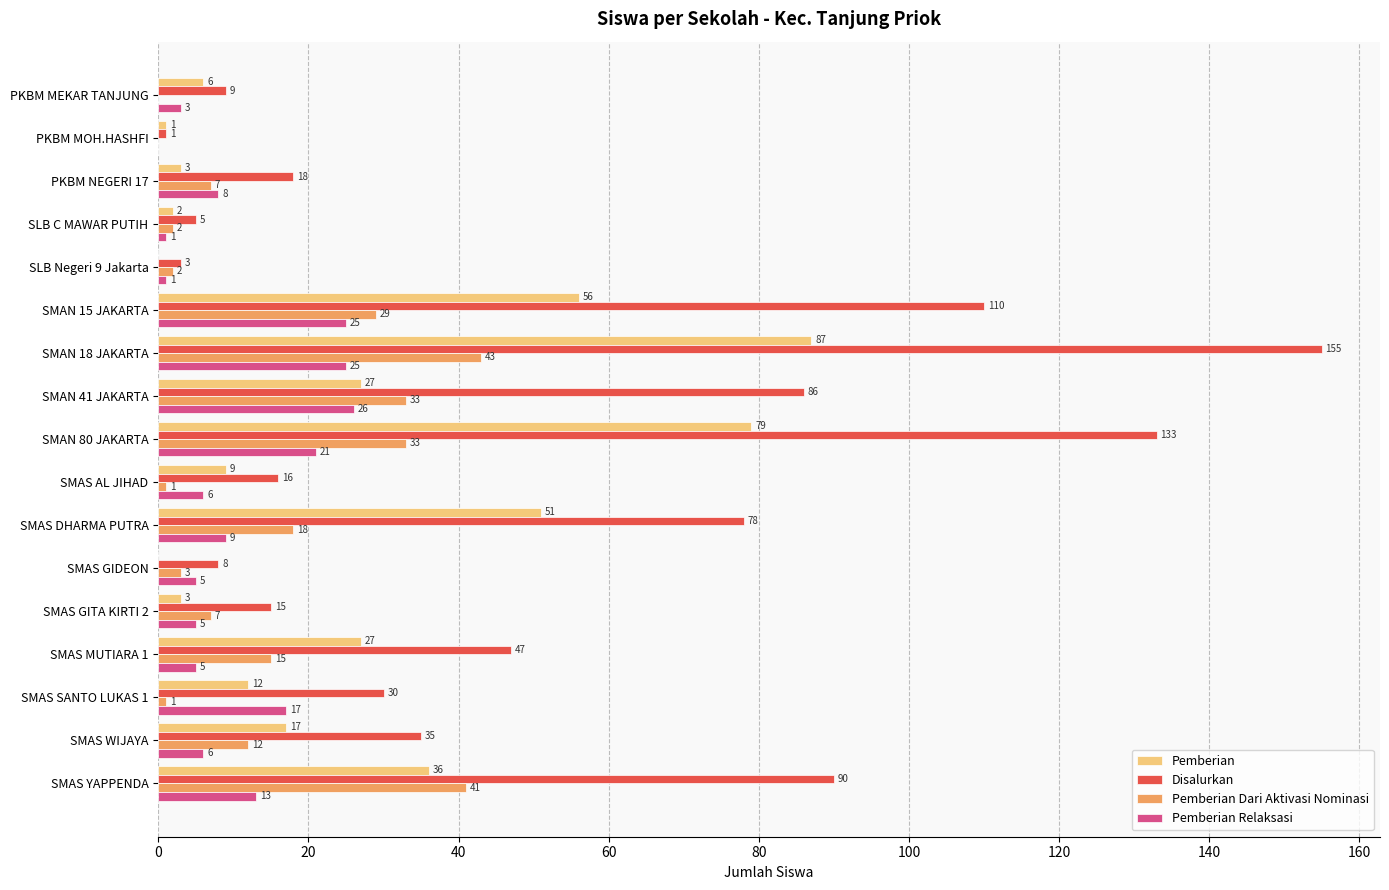

At which category is the sum across all series the highest?

SMAN 18 JAKARTA